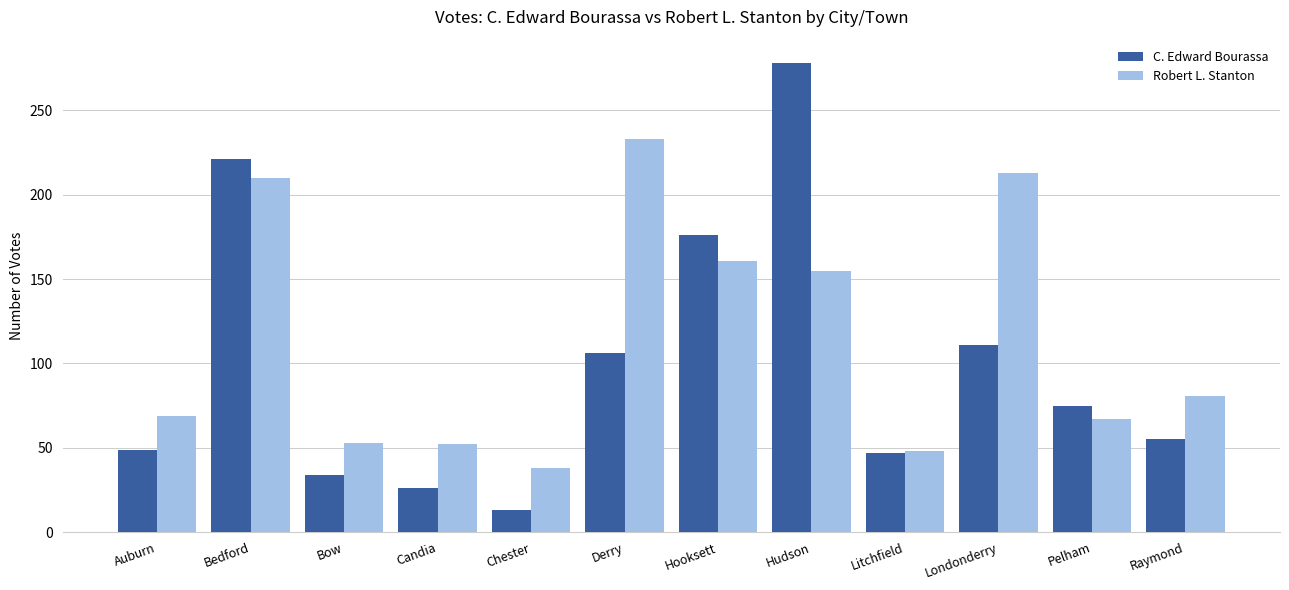

Read the Robert L. Stanton value at Londonderry.

213